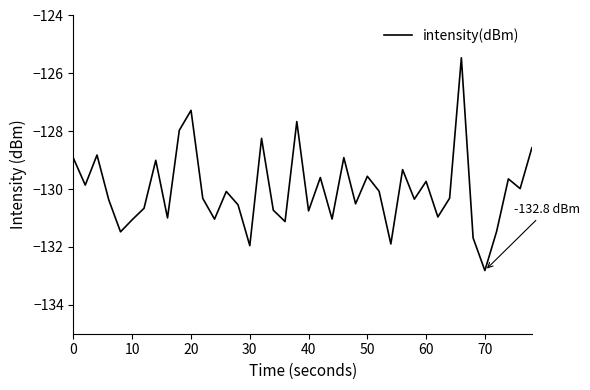

What is the minimum value shown in the chart?

-132.8